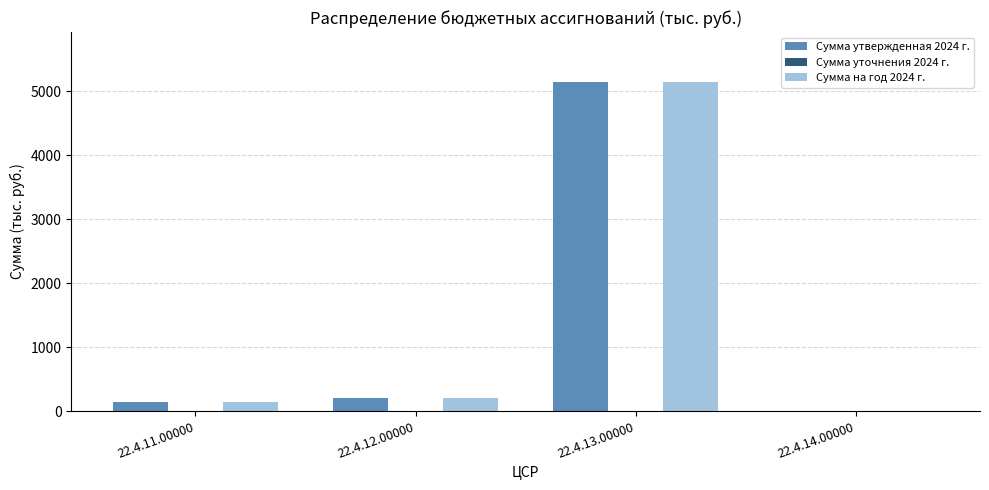

Is the value of Сумма утвержденная 2024 г. at 22.4.12.00000 greater than the value of Сумма на год 2024 г. at 22.4.13.00000?

No